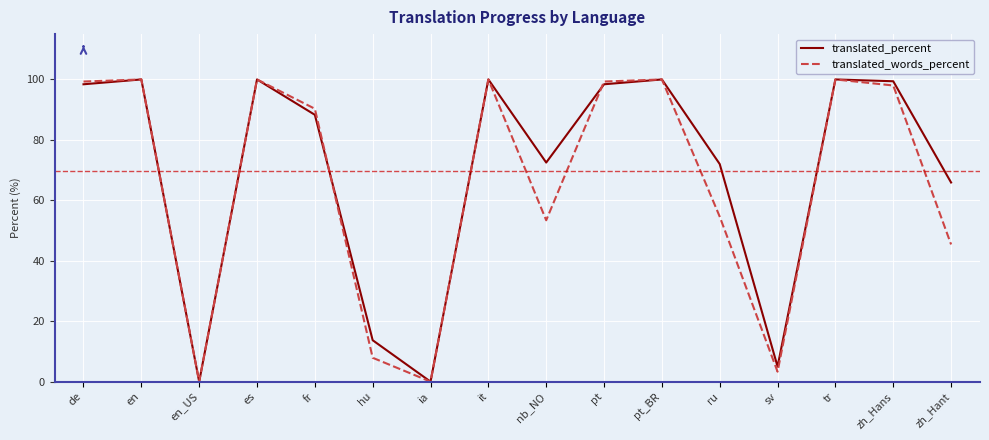

What value does the translated_percent series have at ru?

72.0